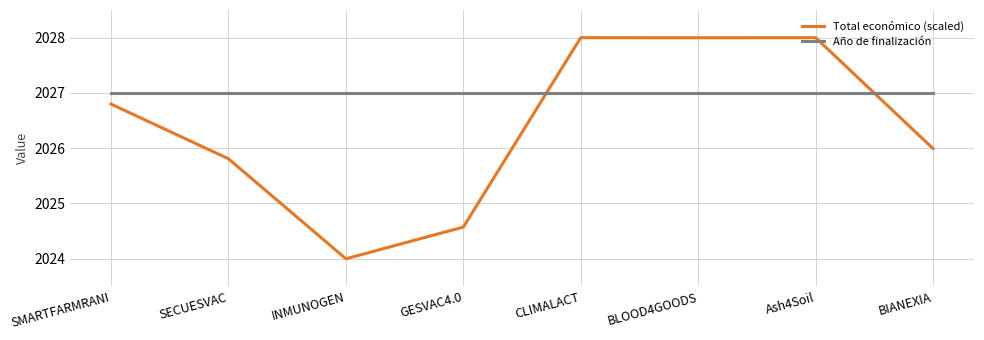

Which series has the widest spread of values?

Total económico (scaled)